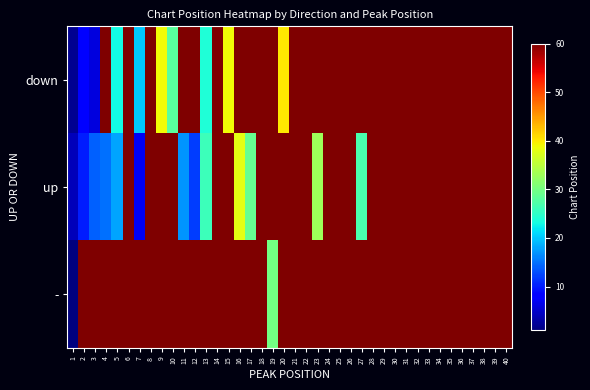

Count the number of categories in the chart.

40